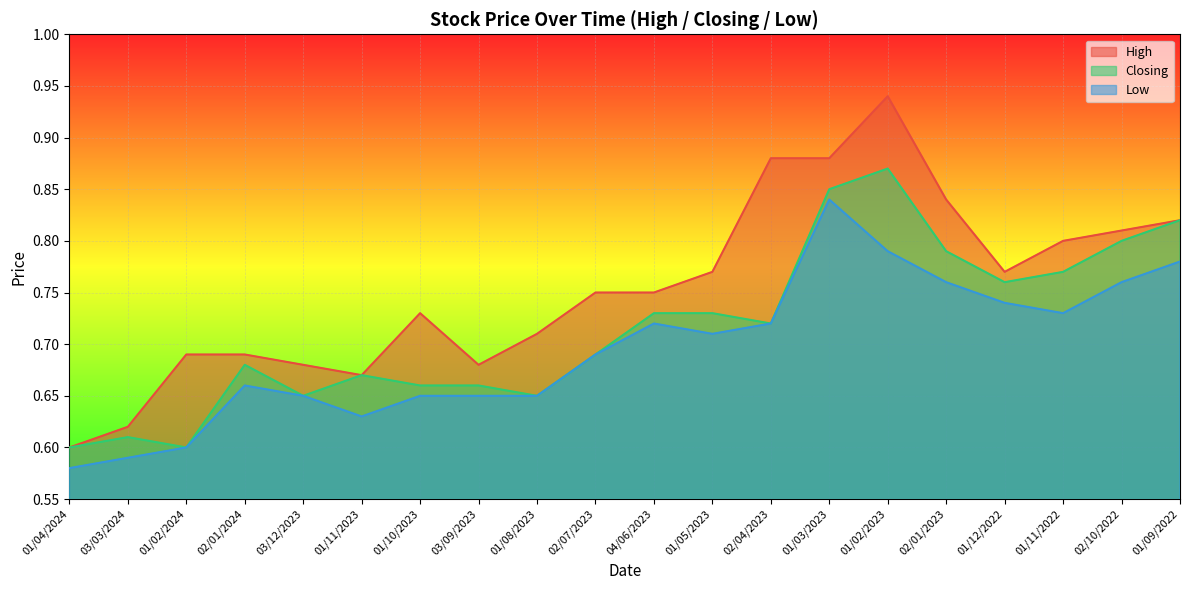

Is it true that Low equals 1.0 at 01/11/2023?

False